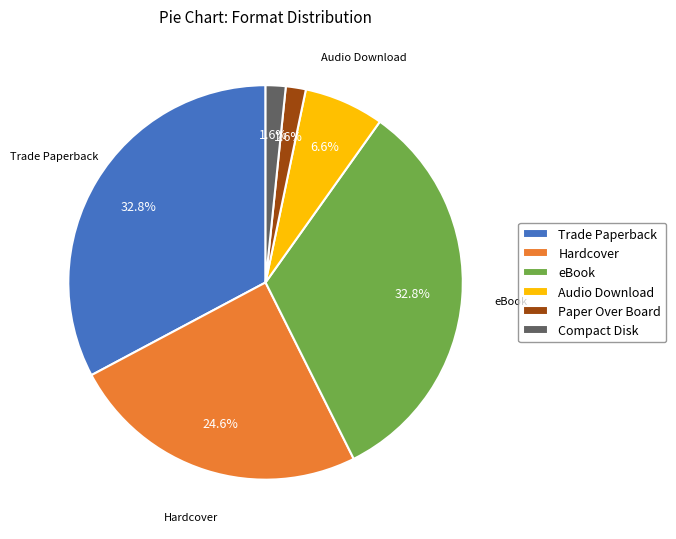

To the nearest percent, what portion does Paper Over Board represent?

2%